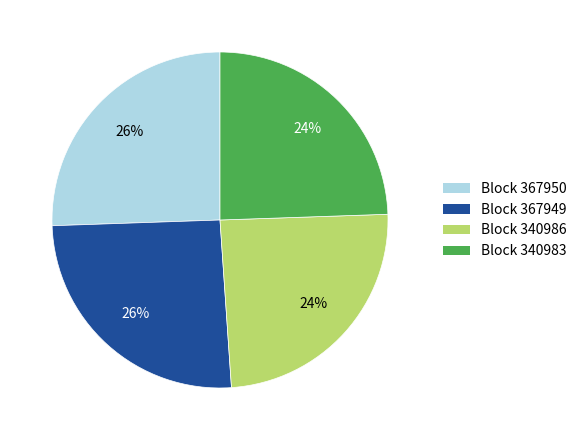

Is there a majority slice in this chart?

No